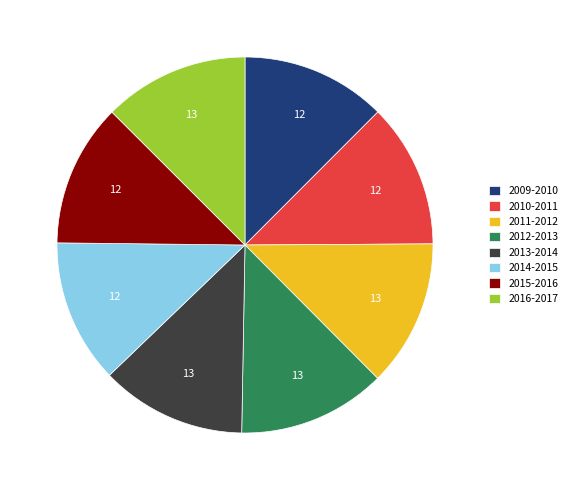

Is it true that 2013-2014 is 2% of the pie?

False